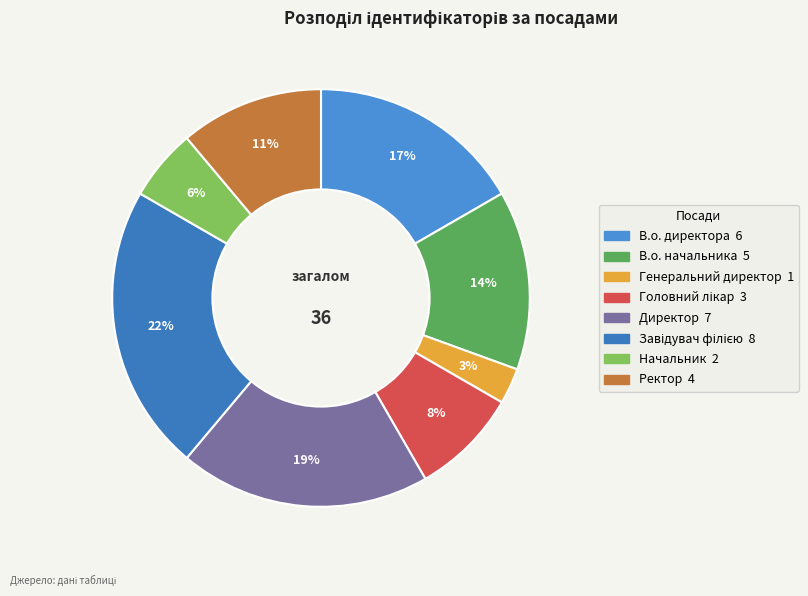

To the nearest percent, what is the difference between the Генеральний директор and Завідувач філією slice percentages?

19%